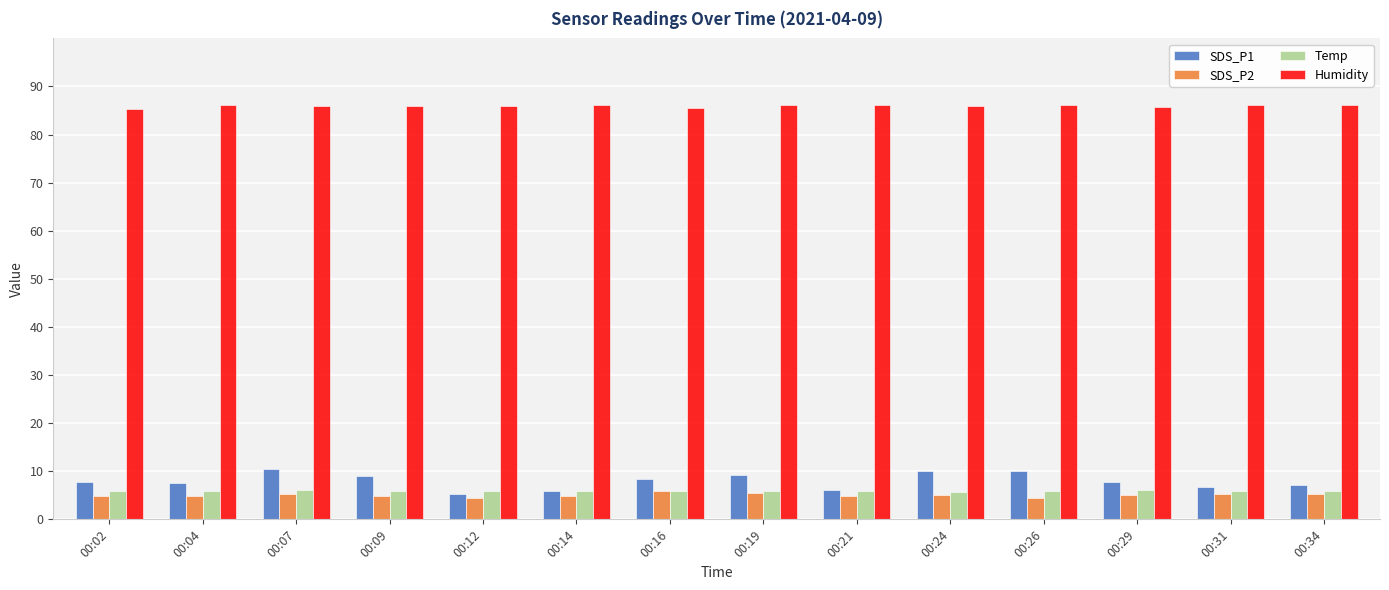

What is the difference between the second highest and minimum values in the SDS_P2 series?

1.0